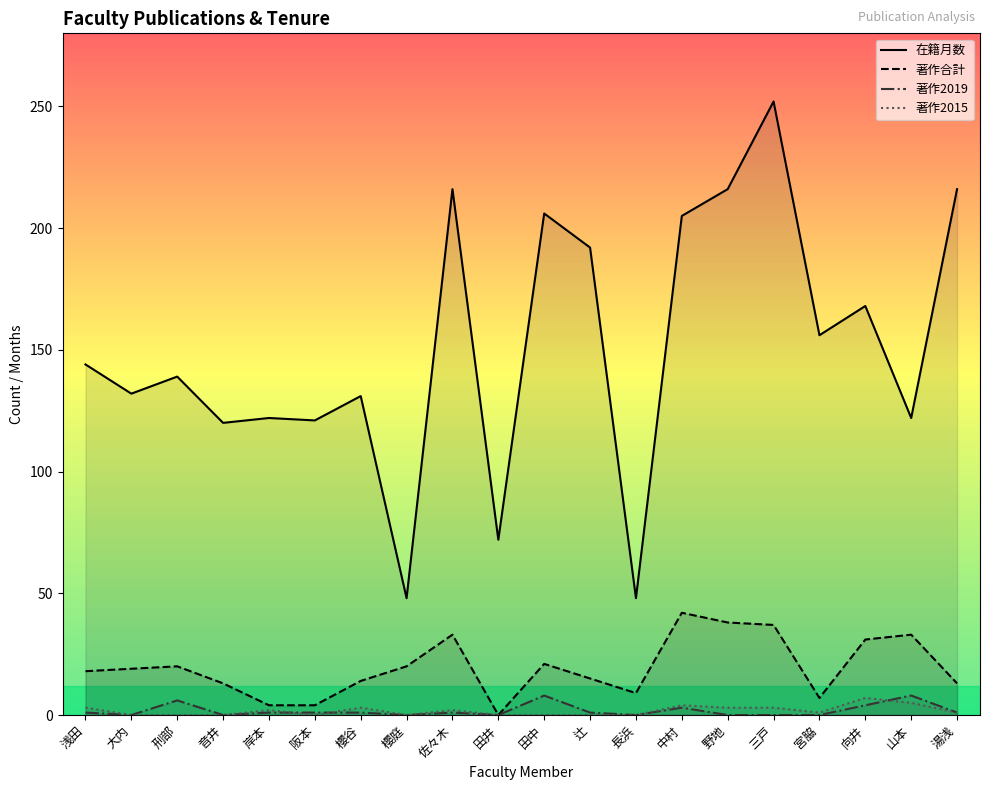

How many interior local valleys does the 著作2019 series have?

5